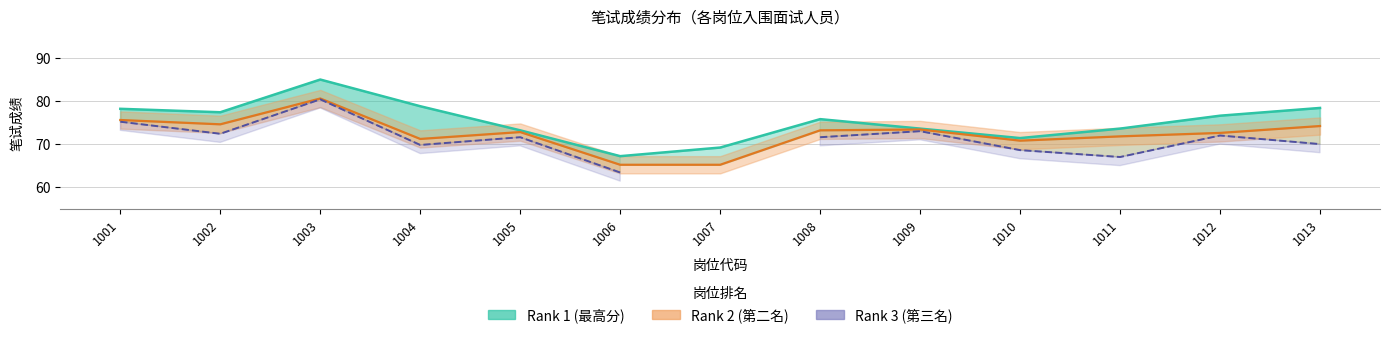

What is the value of the Rank 2 (第二名) point at the 9th from the left?

73.4